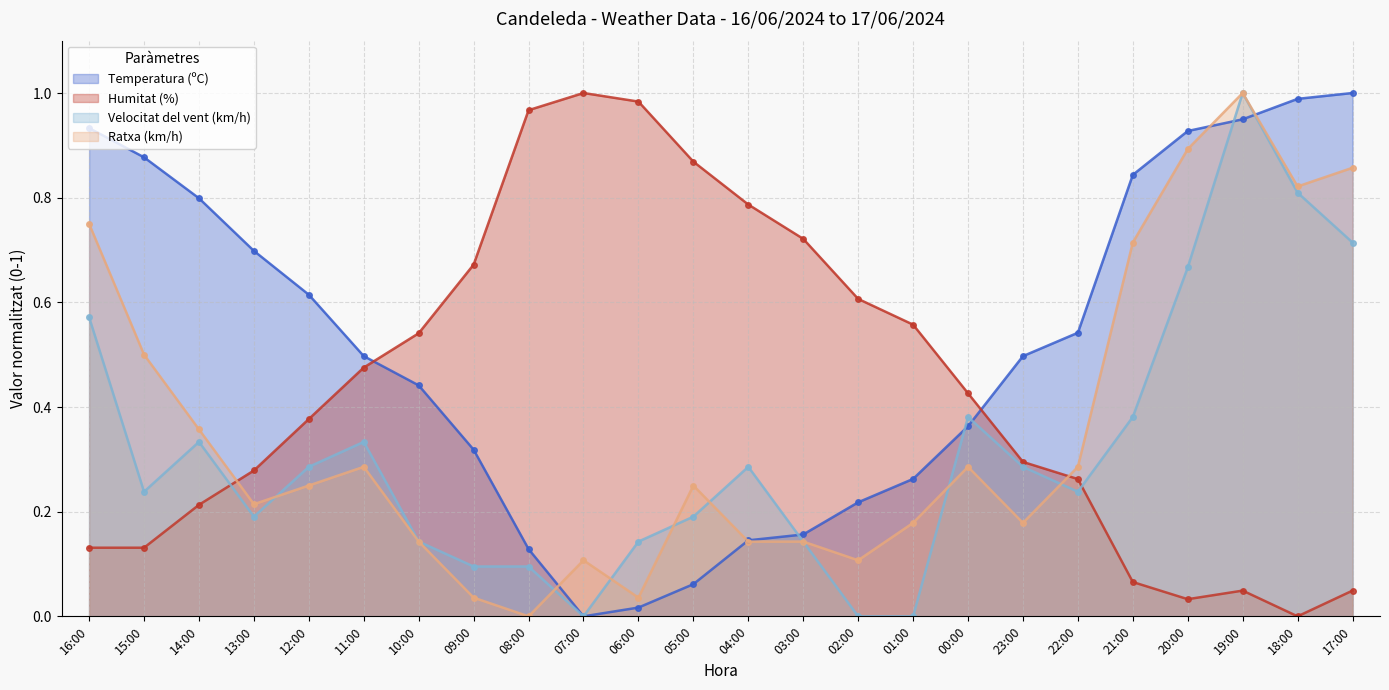

Which series has the widest spread of values?

Temperatura (ºC)